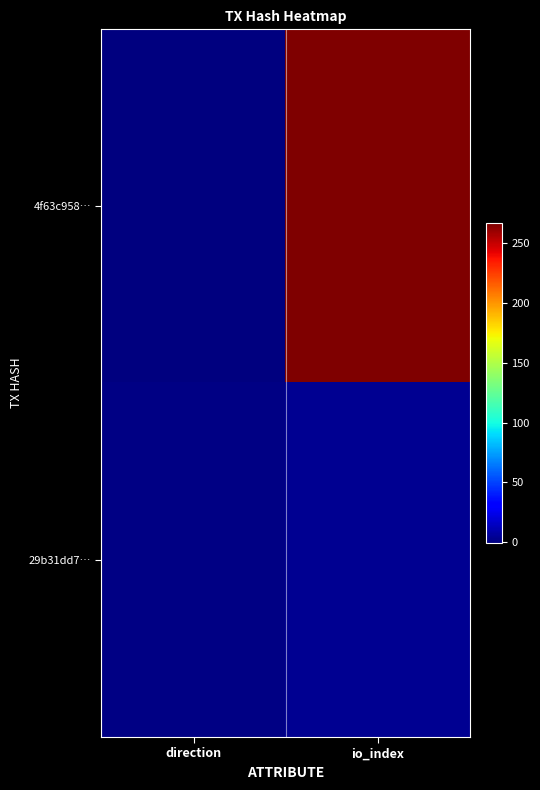

How many values in 4f63c958… are above zero?

1